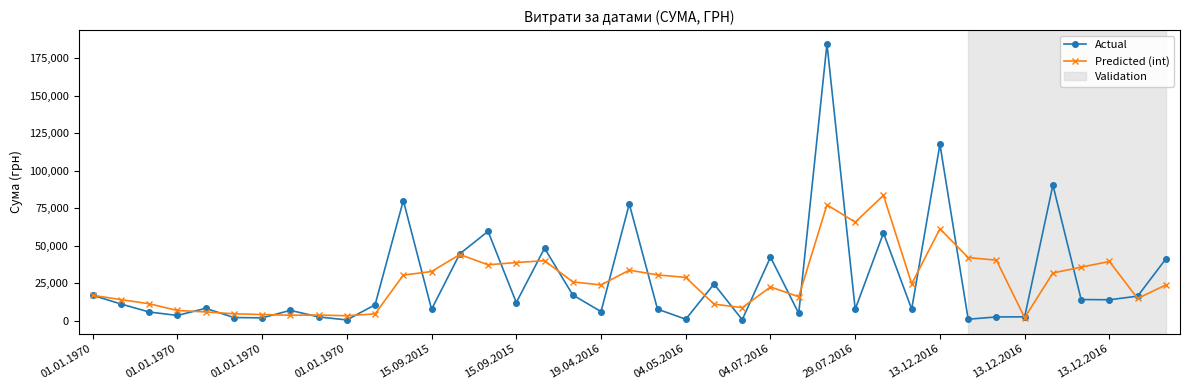

How many lines are shown in the chart?

2